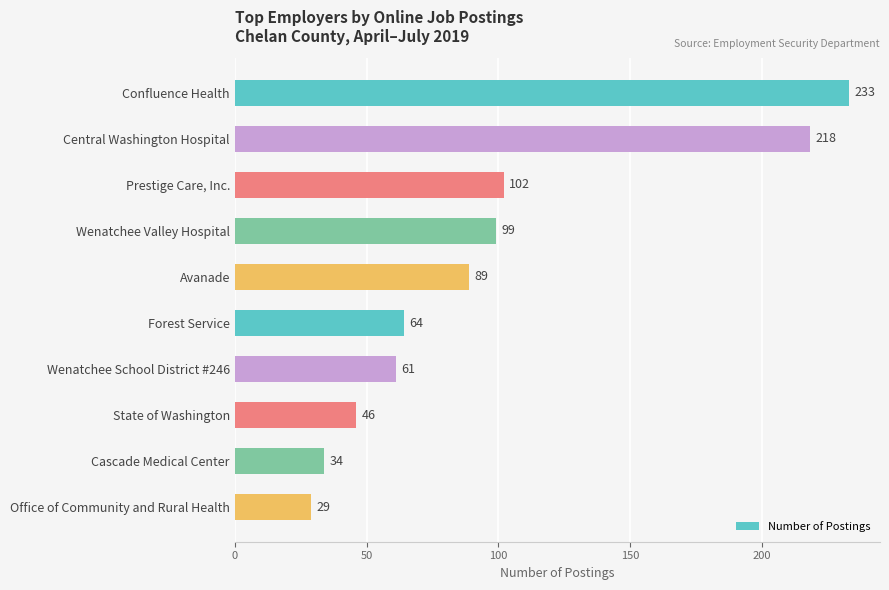

Are the bars horizontal?

Yes